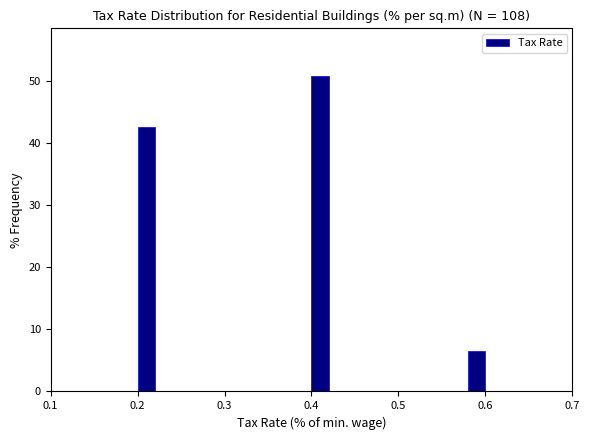

Around what value on the x-axis is the tallest bar? Give the approximate position of its centre, as read against the axis.

0.41